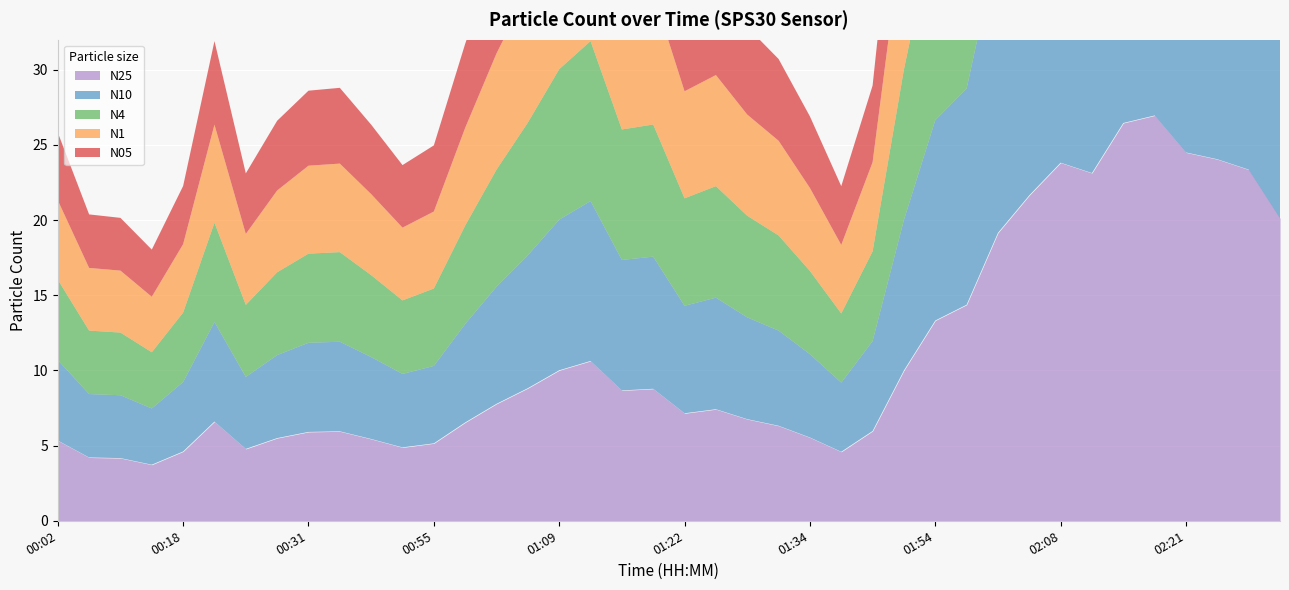

True or false: N4 and N1 cross at least once.

False